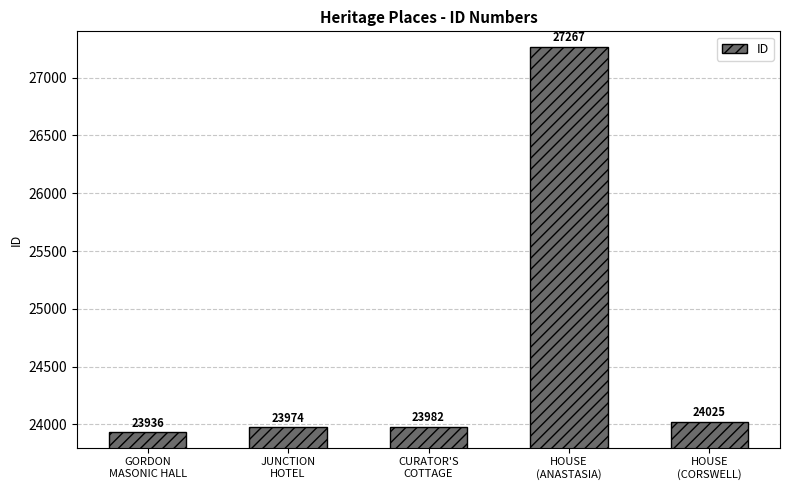

What is the average value?

24637